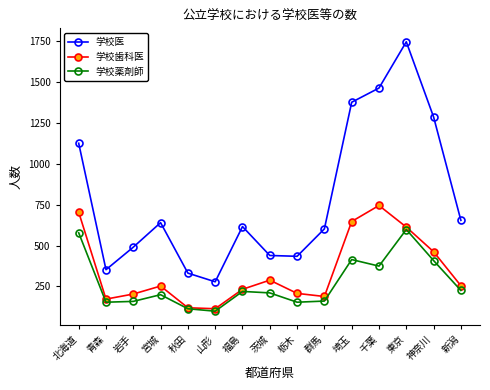

True or false: 学校歯科医 and 学校医 intersect in this chart.

False